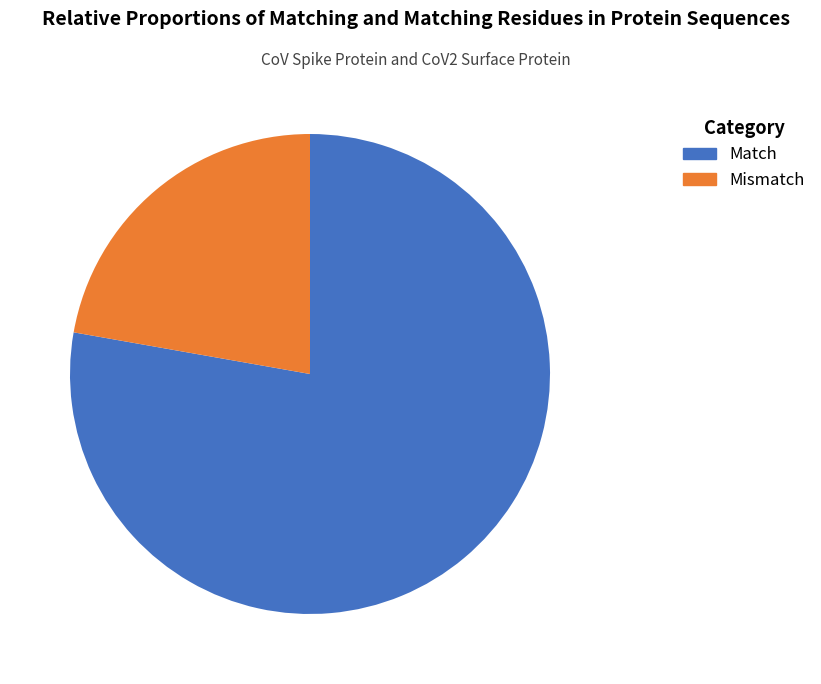

How many slices are in this pie chart?

2